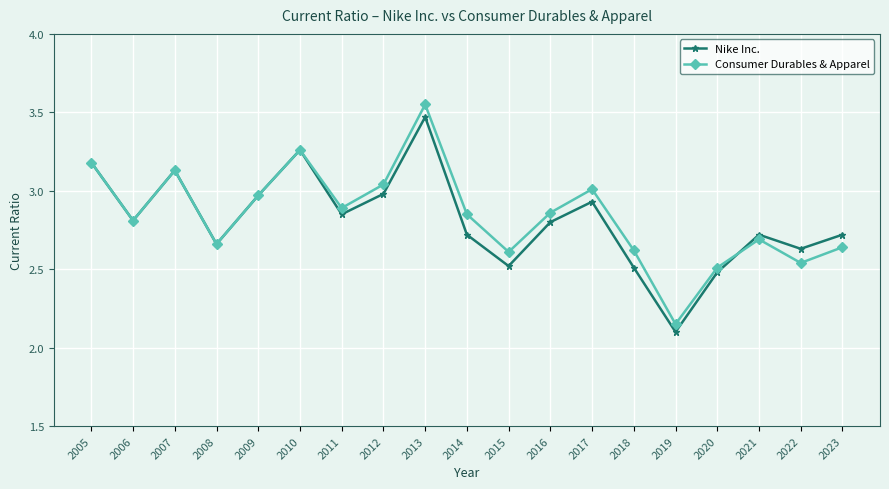

True or false: Consumer Durables & Apparel has a value of 3.0 at 2009.

True